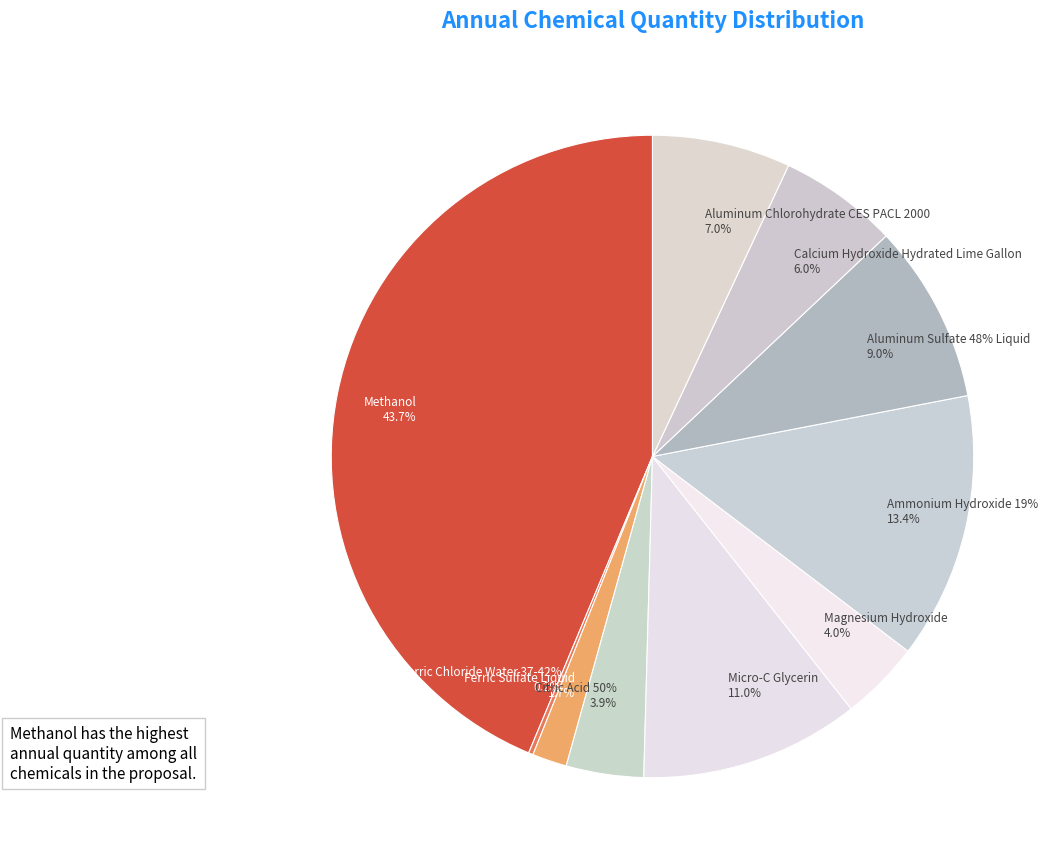

To the nearest percent, what percentage of the pie is Ferric Sulfate Liquid?

2%